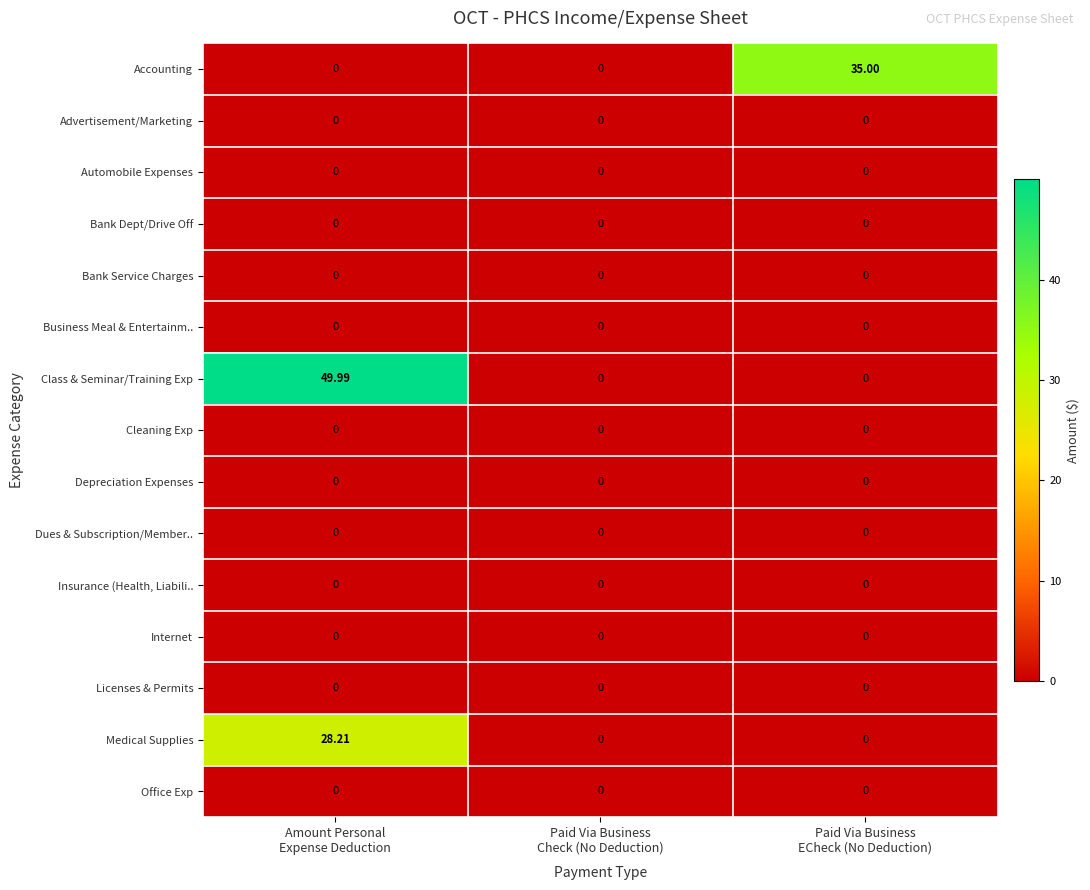

Which series has the largest range (max minus min)?

Class & Seminar/Training Exp